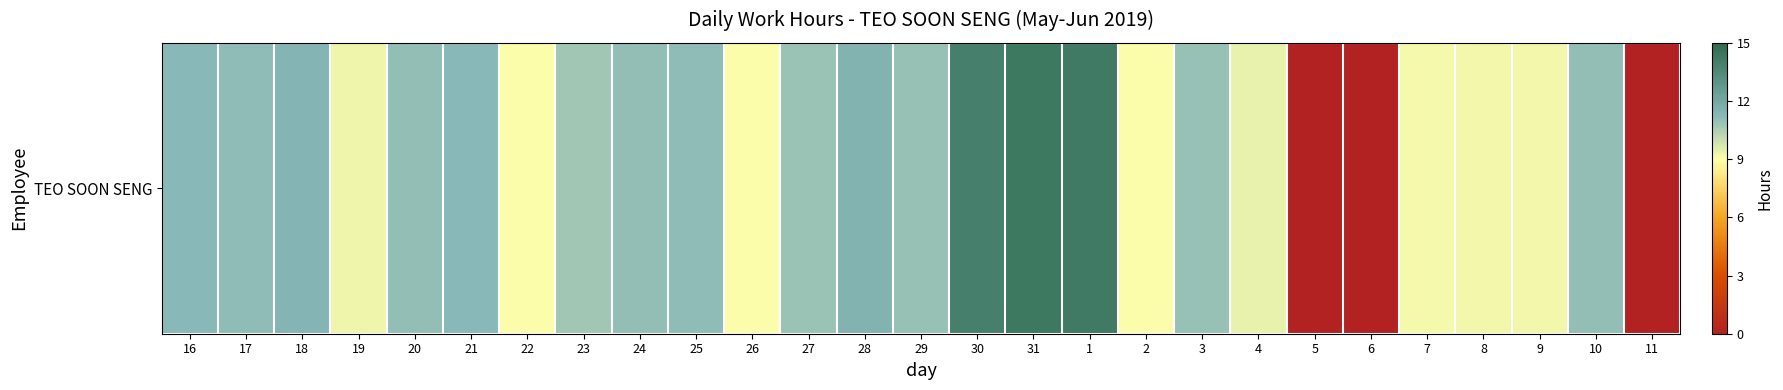

Approximately how many times larger is the value at 19 compared to 2?

1.0